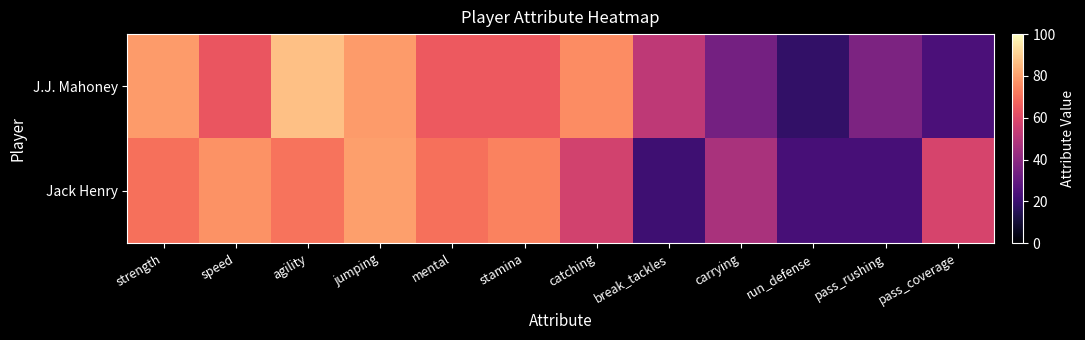

Which series changed the most between agility and stamina?

J.J. Mahoney